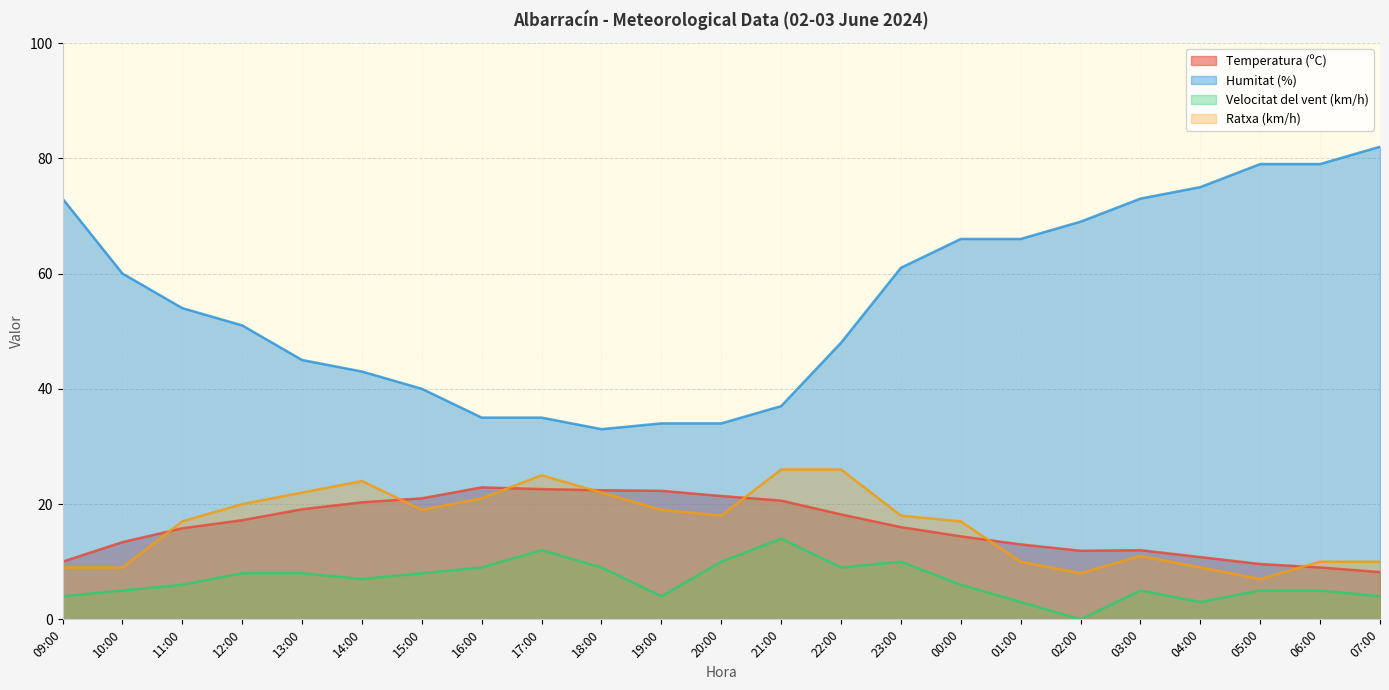

True or false: Ratxa (km/h) and Temperatura (ºC) cross at least once.

True